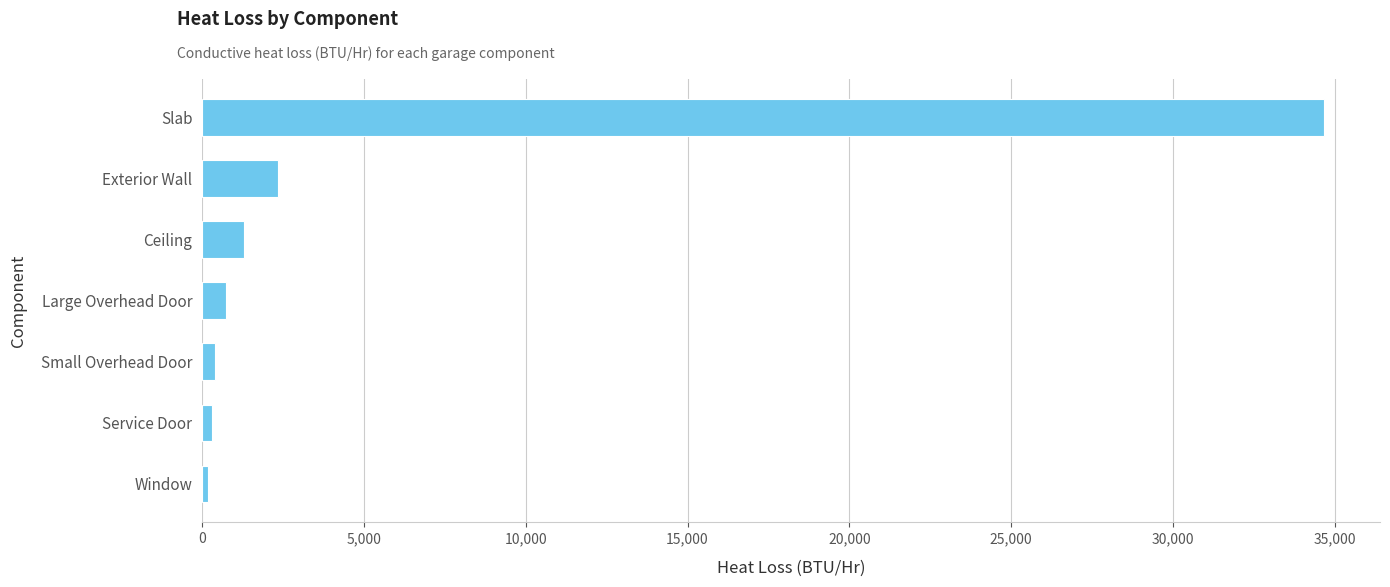

Read the value at Ceiling.

1308.6